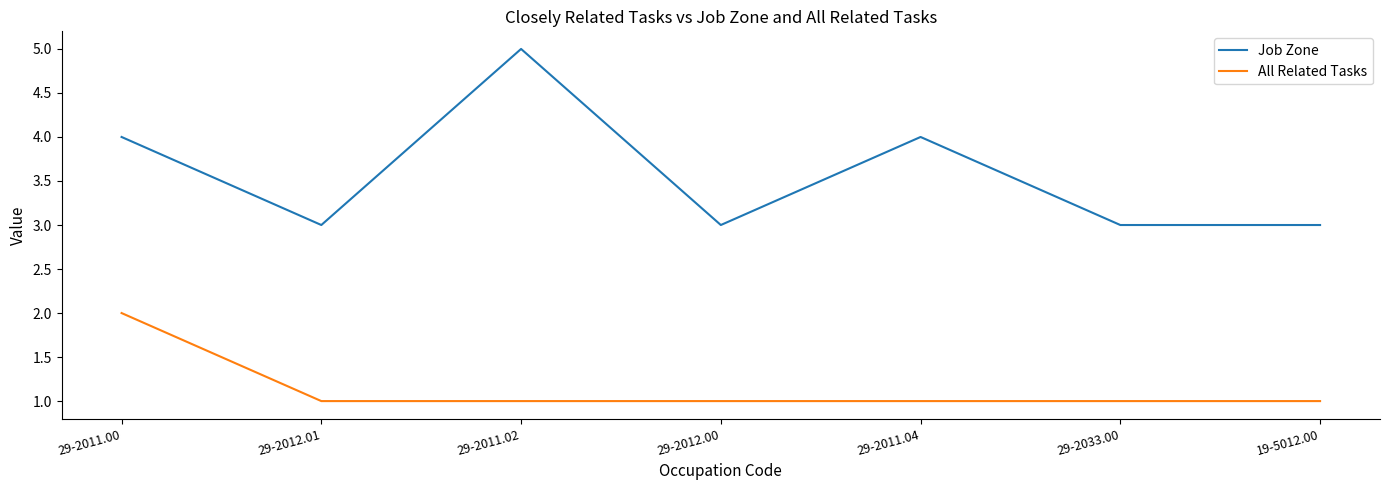

What is the total value across all series at 19-5012.00?

4